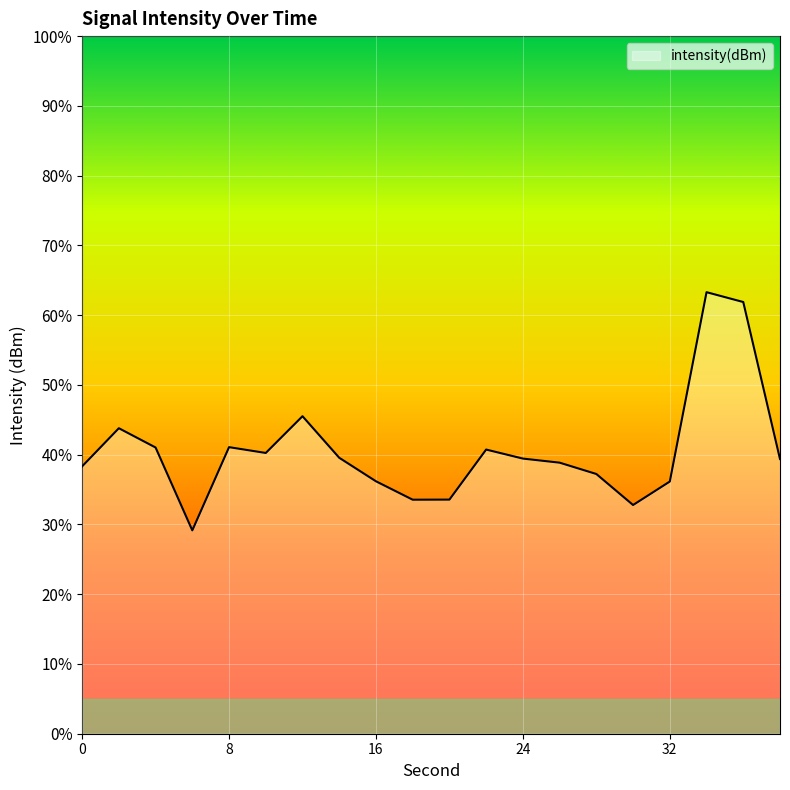

How many lines are shown in the chart?

1